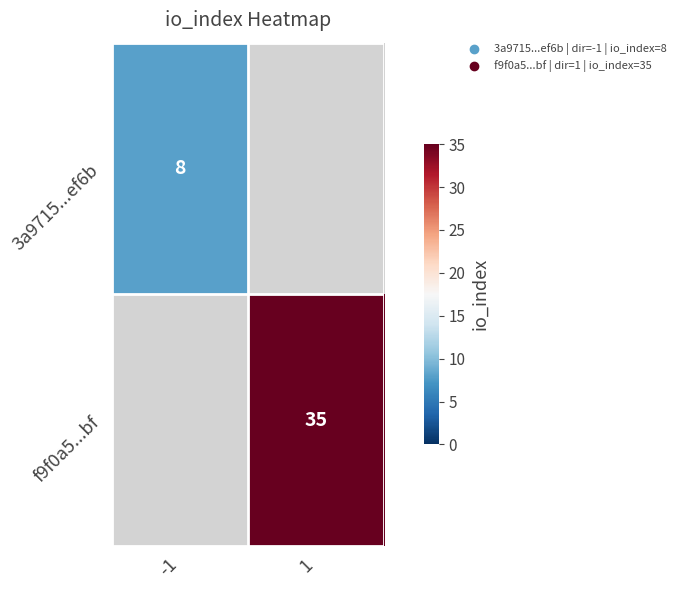

The 3a9715...ef6b series shows 2 at -1. True or false?

False